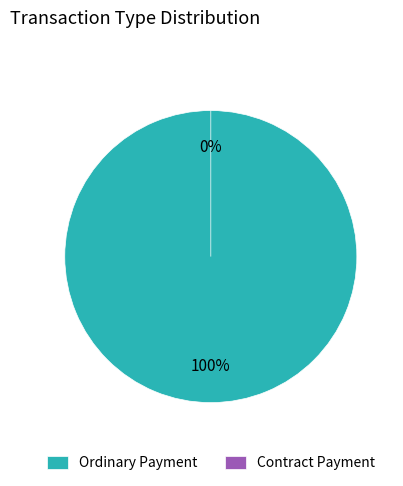

Rank the categories by value from lowest to highest.

Contract Payment, Ordinary Payment